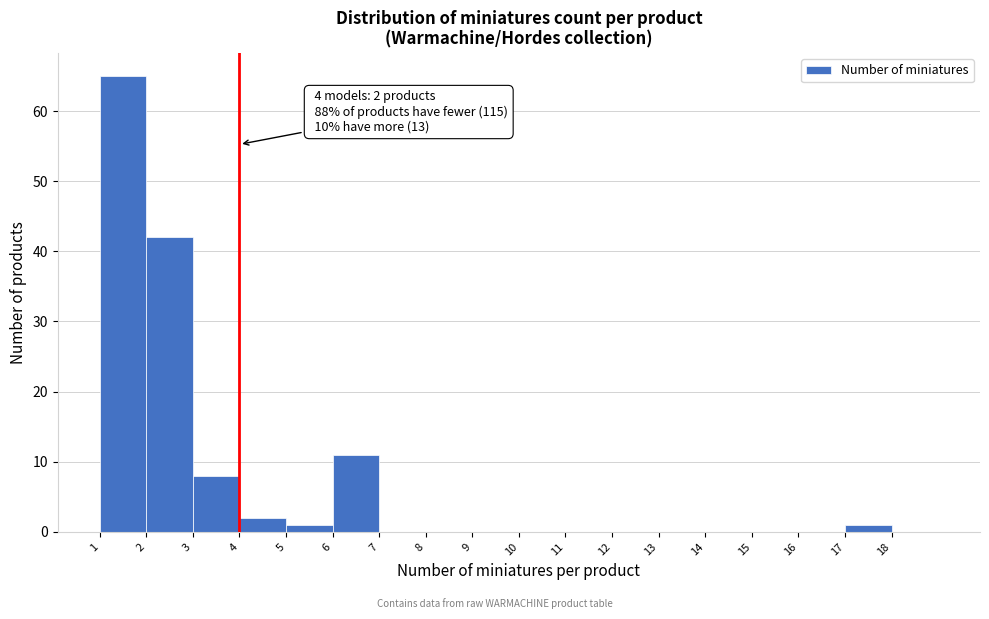

Over which range of the x-axis is the bar tallest?

1 to 2